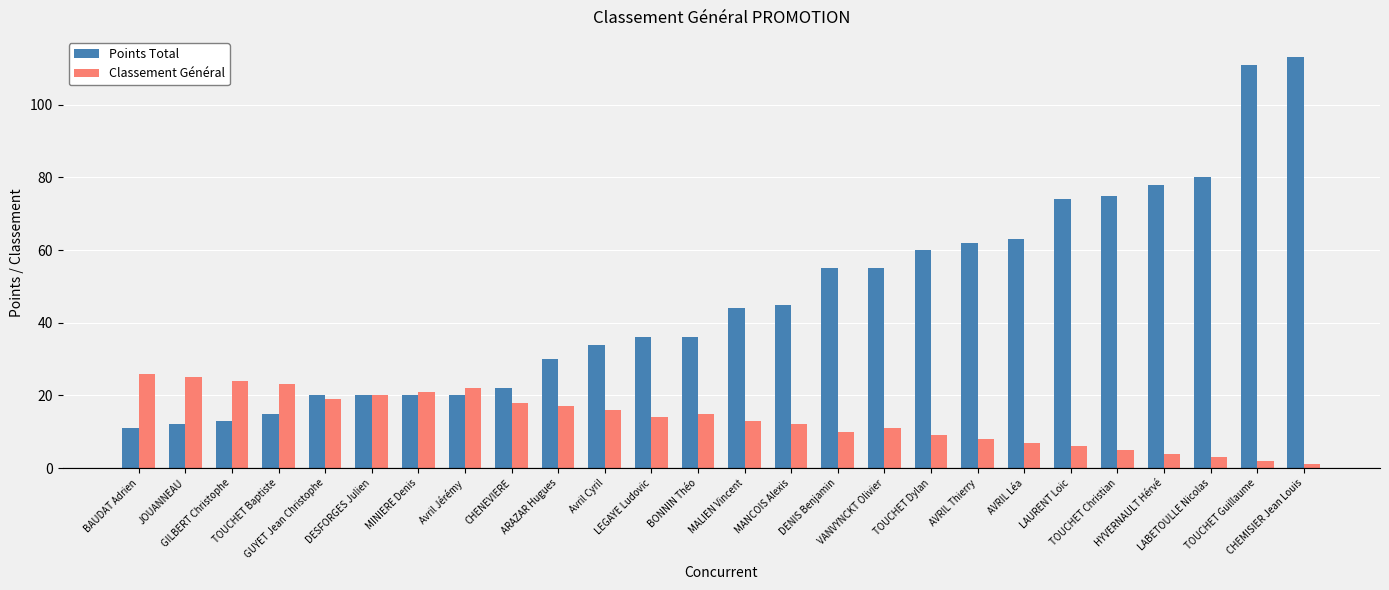

Which category has the lowest value in the Points Total series?

BAUDAT Adrien